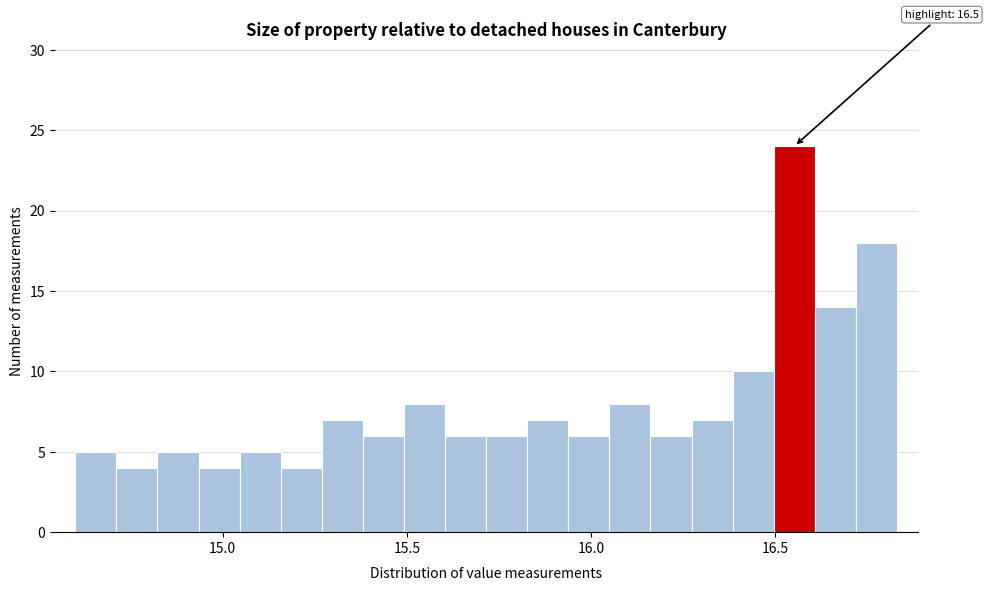

Read against the x-axis, roughly where is the centre of the tallest bar?

16.55